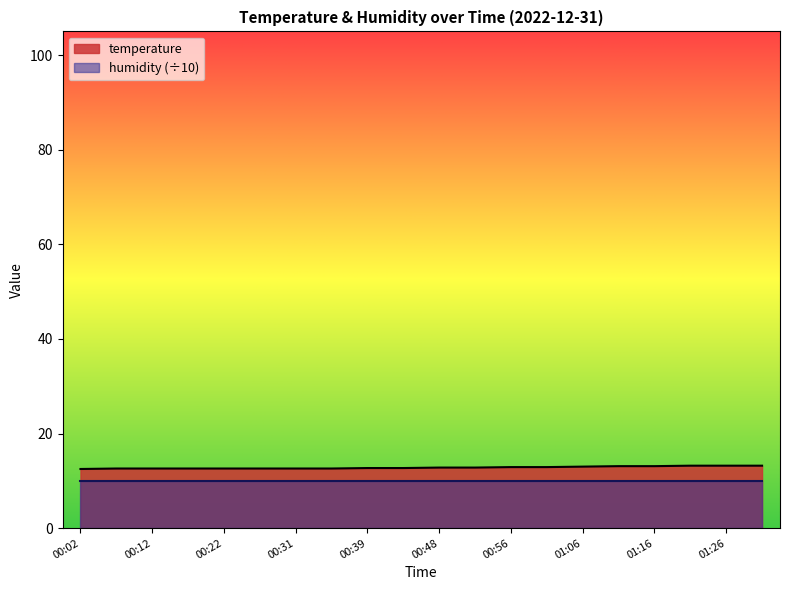

At which category does the chart reach its peak across all series?

01:21